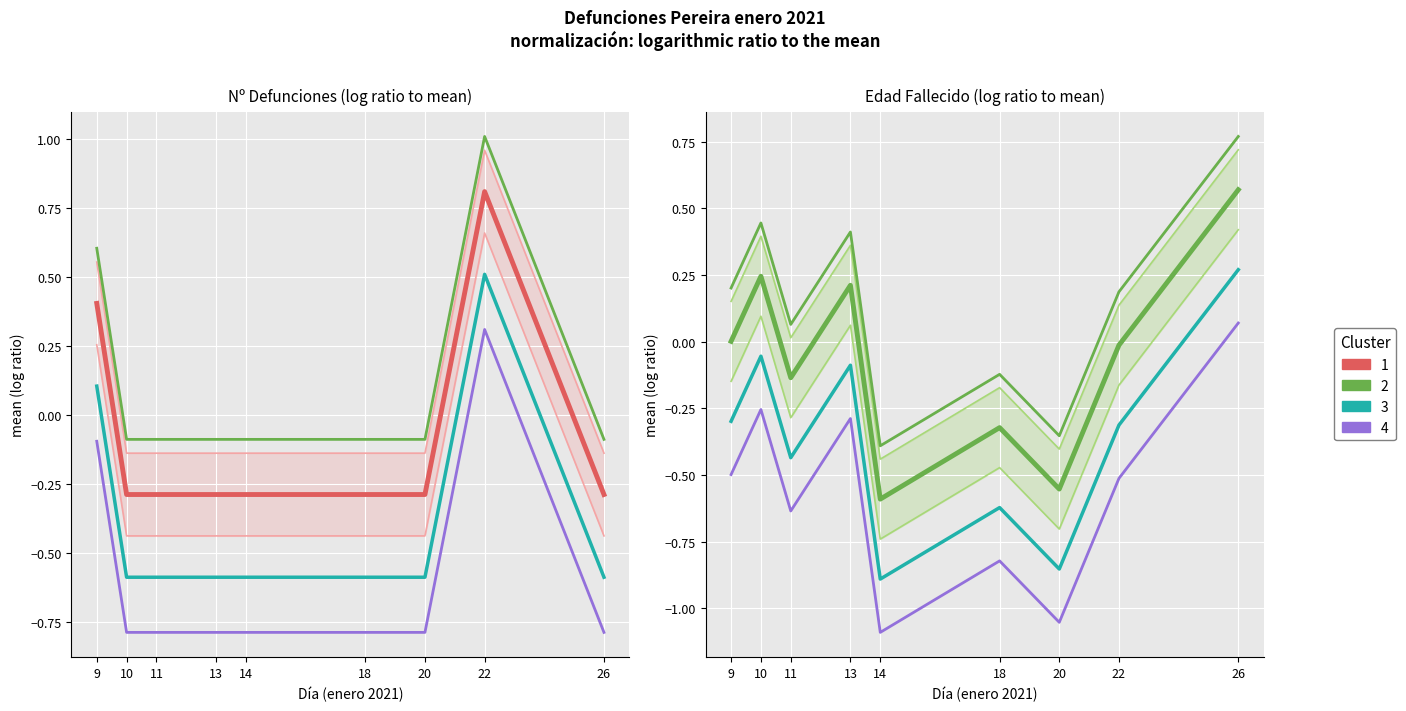

Where is the first local minimum for Cluster 3?

11